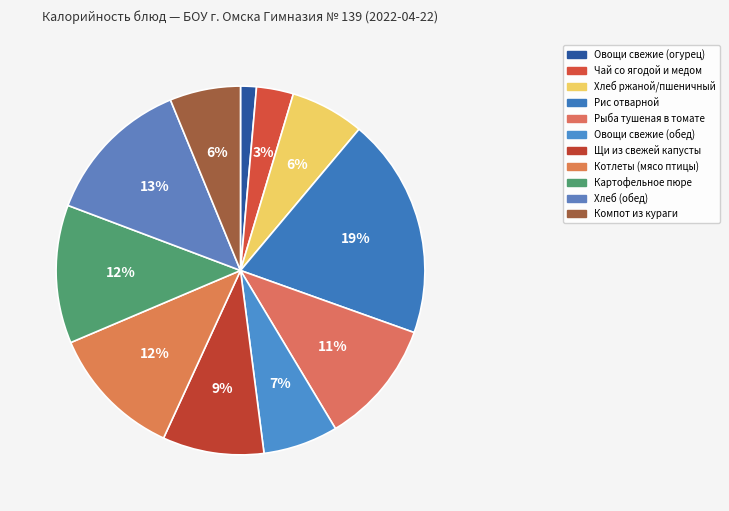

How many segments does this pie chart have?

11